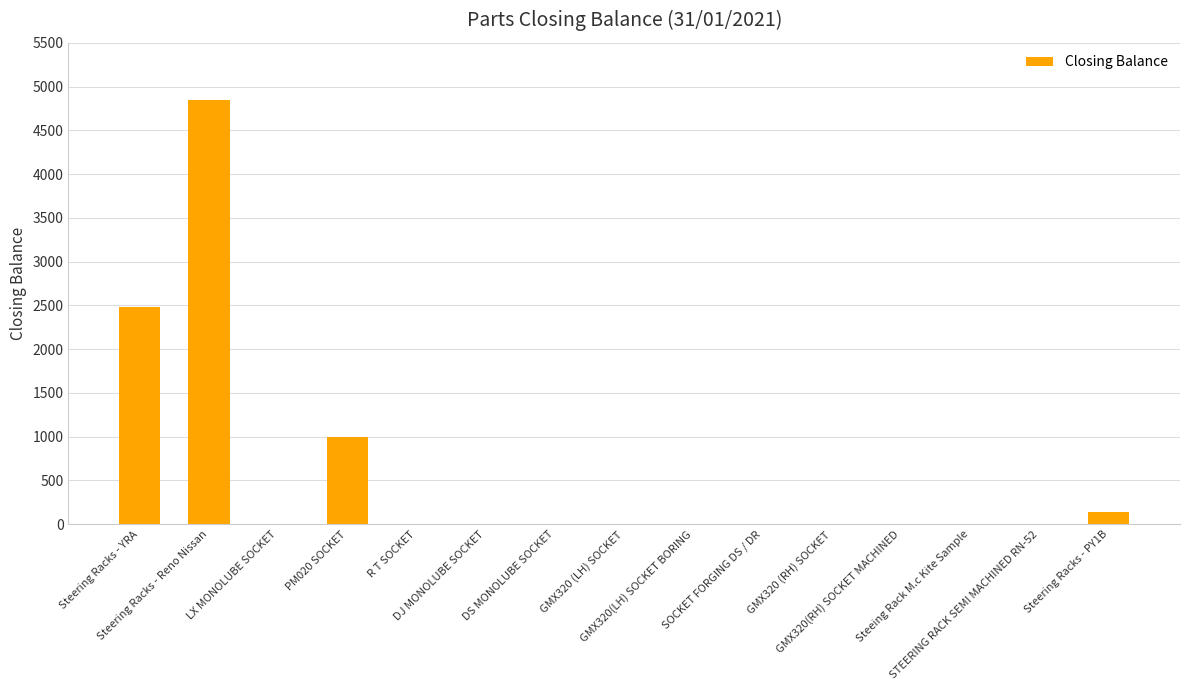

Count the number of values greater than 0.

4